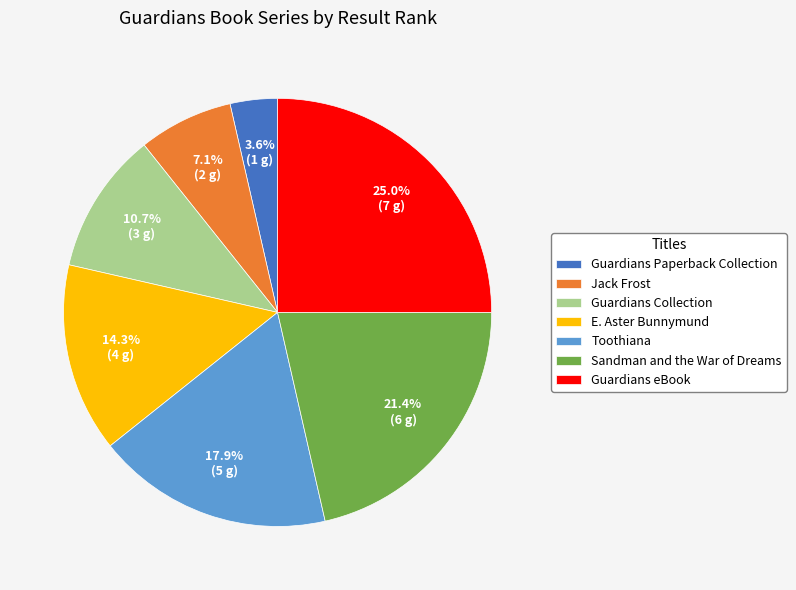

Approximately how many times larger is the value at Jack Frost compared to Guardians eBook?

0.3